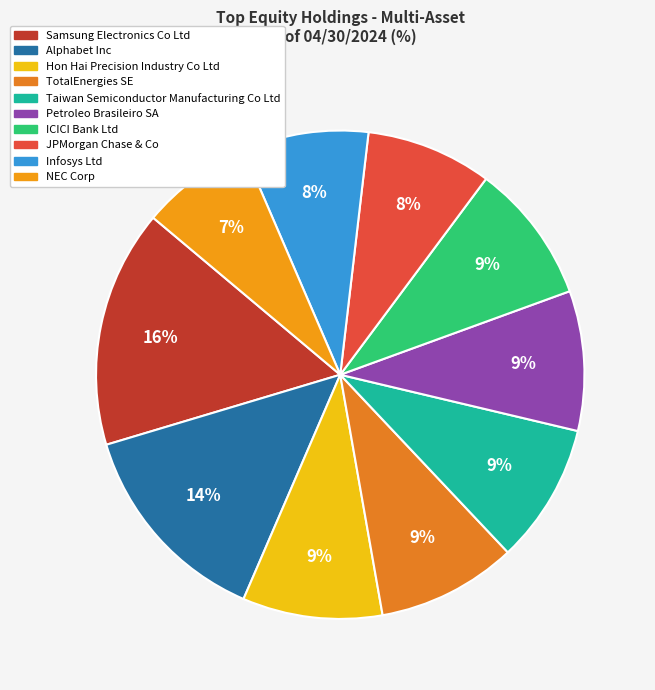

Does any single category account for the majority?

No